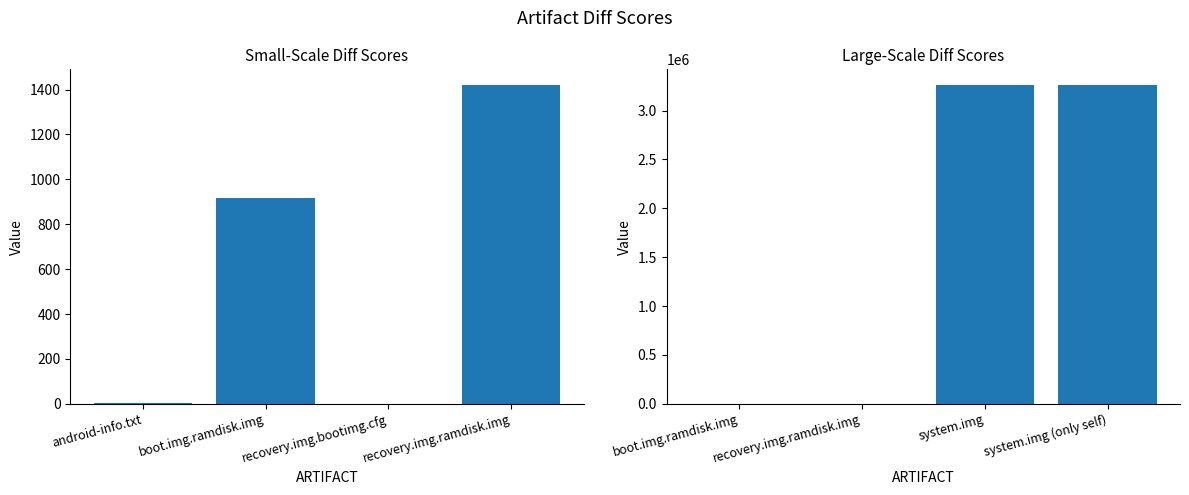

True or false: the data shows 1449354 at system.img (only self).

False